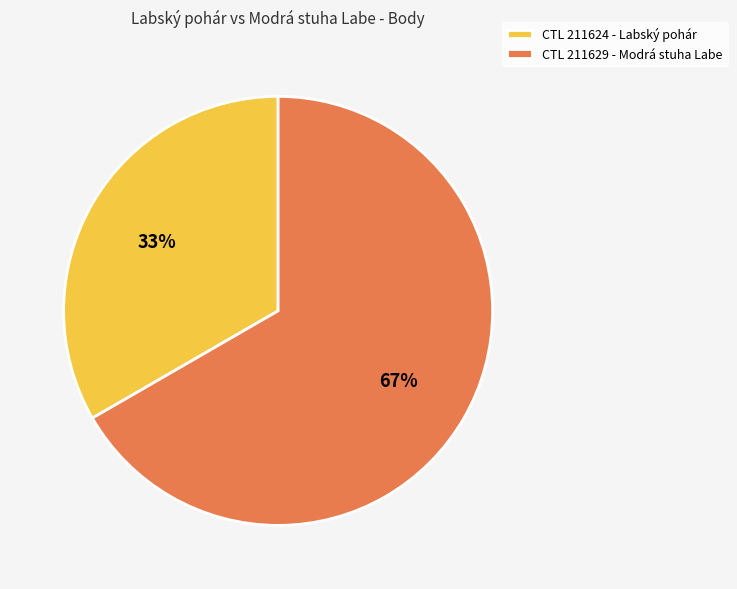

To the nearest percent, what is the average slice percentage?

50%